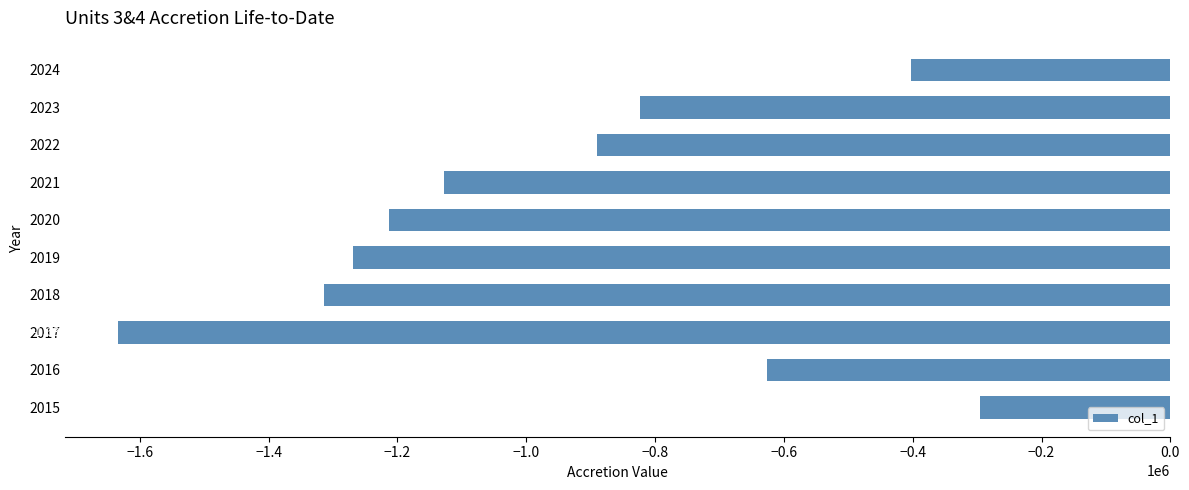

List the labels in order of value, largest first.

2015, 2024, 2016, 2023, 2022, 2021, 2020, 2019, 2018, 2017